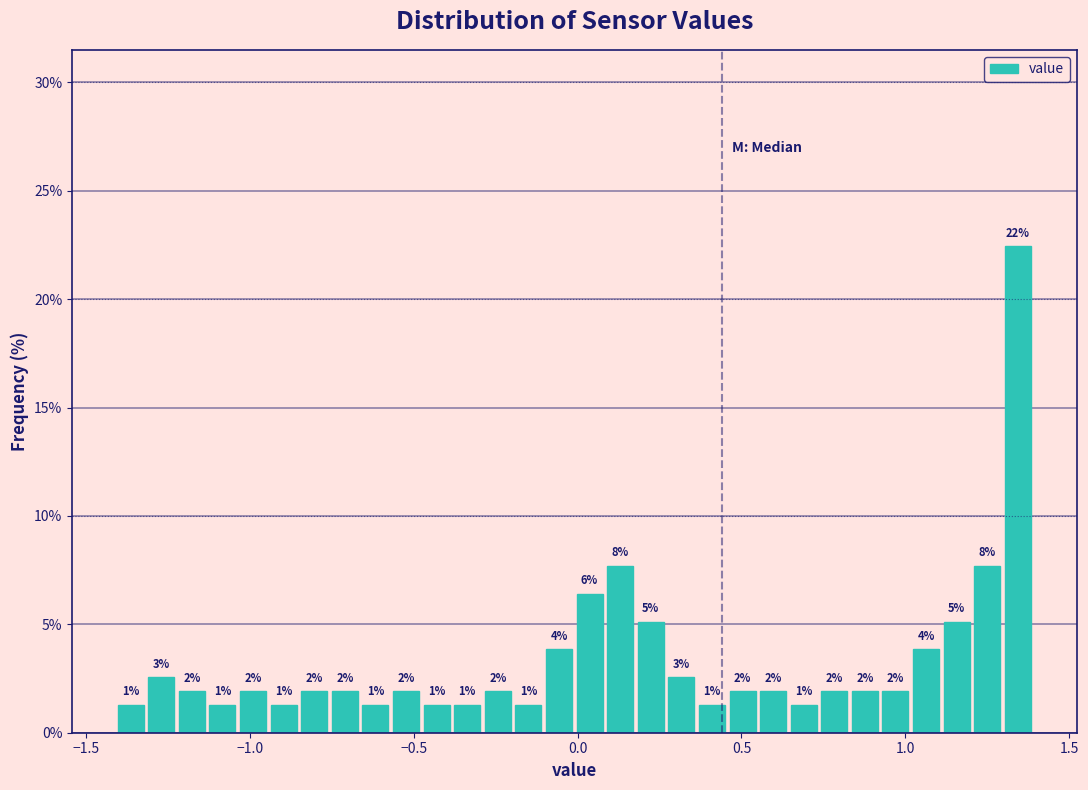

Read against the x-axis, roughly where is the centre of the tallest bar?

1.35